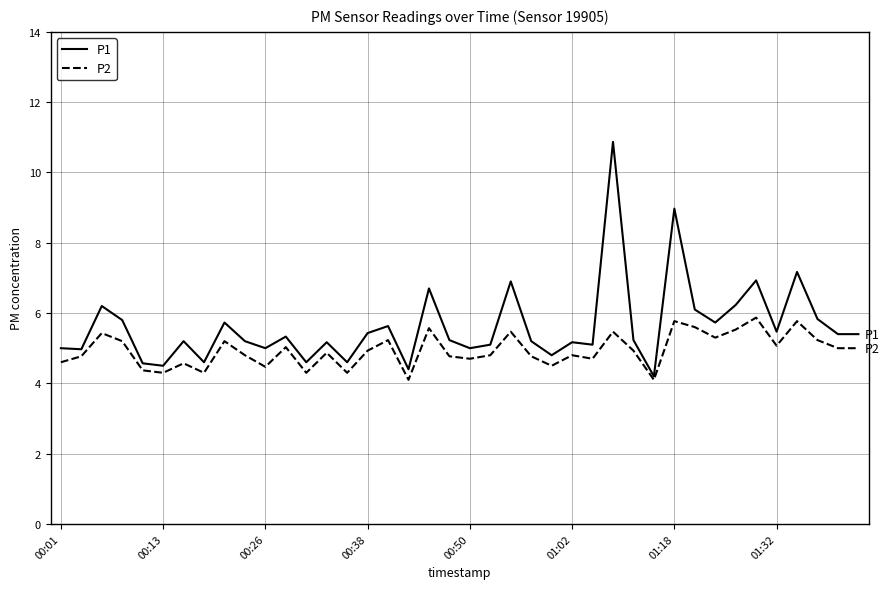

What is the maximum value for P2?

5.9